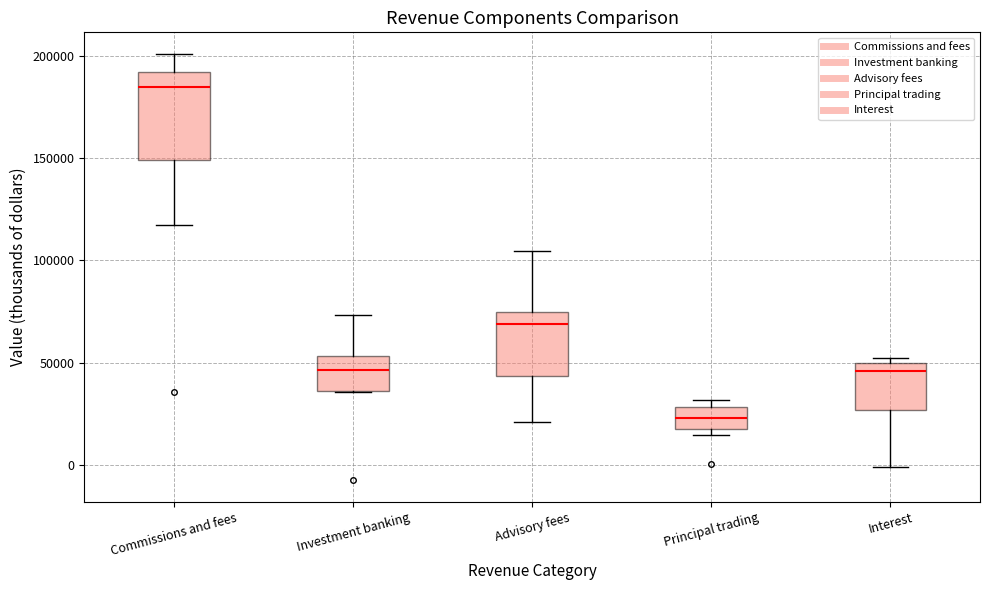

Which box has the highest median line?

Commissions and fees